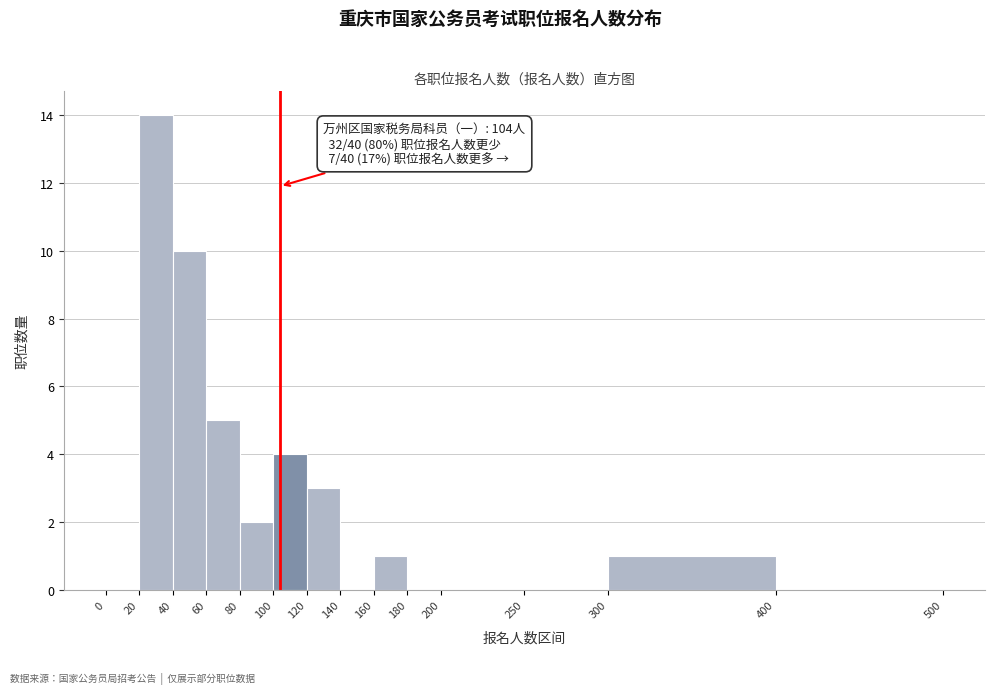

Over which range of the x-axis is the bar tallest?

20 to 40